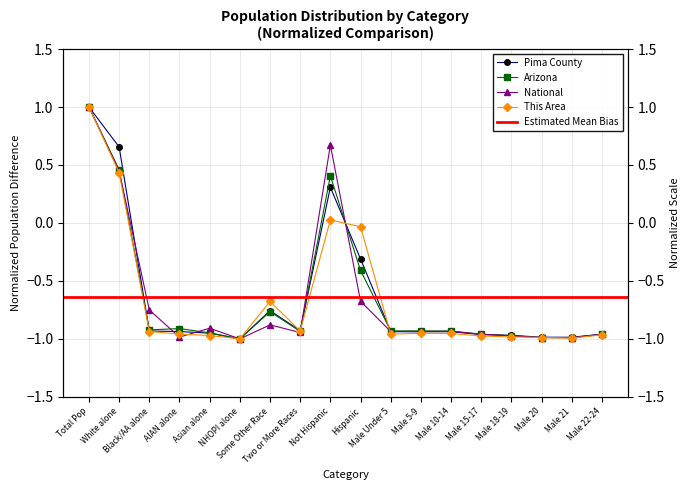

What is the average value of the this_area series?

-0.7